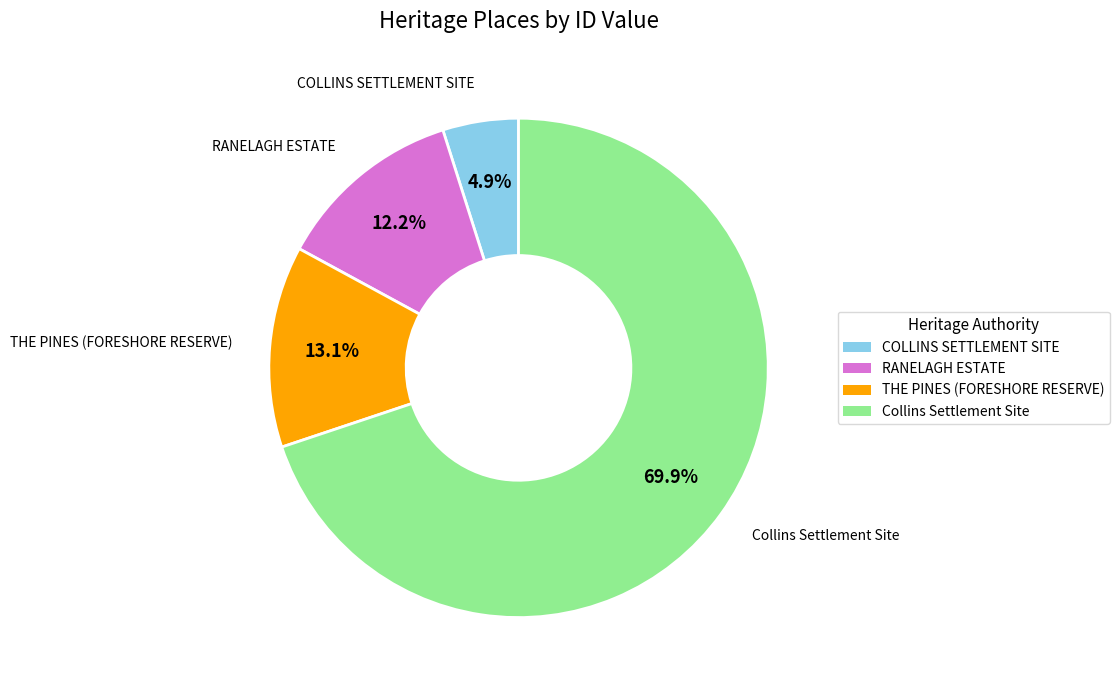

To the nearest percent, what is the combined percentage of RANELAGH ESTATE and COLLINS SETTLEMENT SITE?

17%